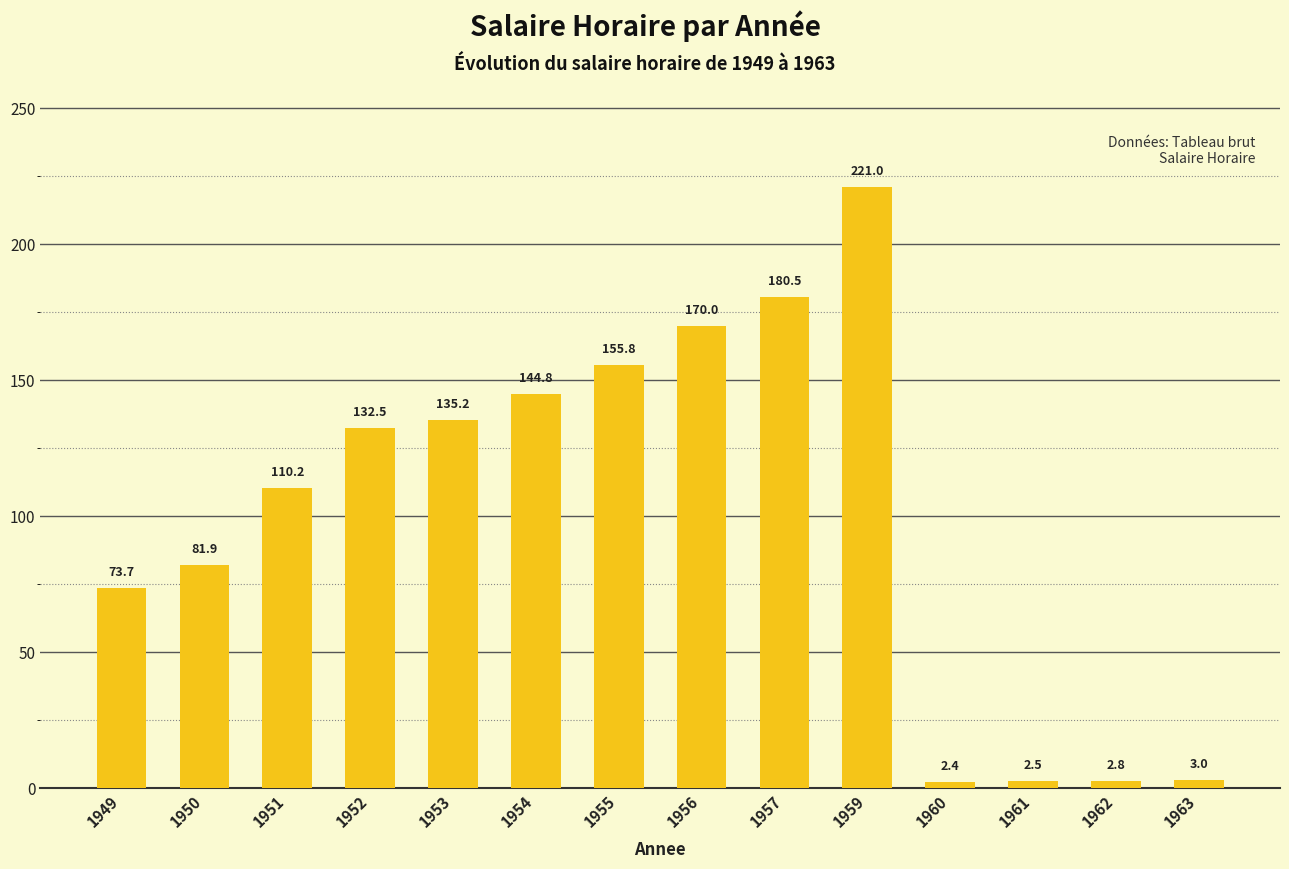

Is it true that the value at 1955 is 155.8?

True